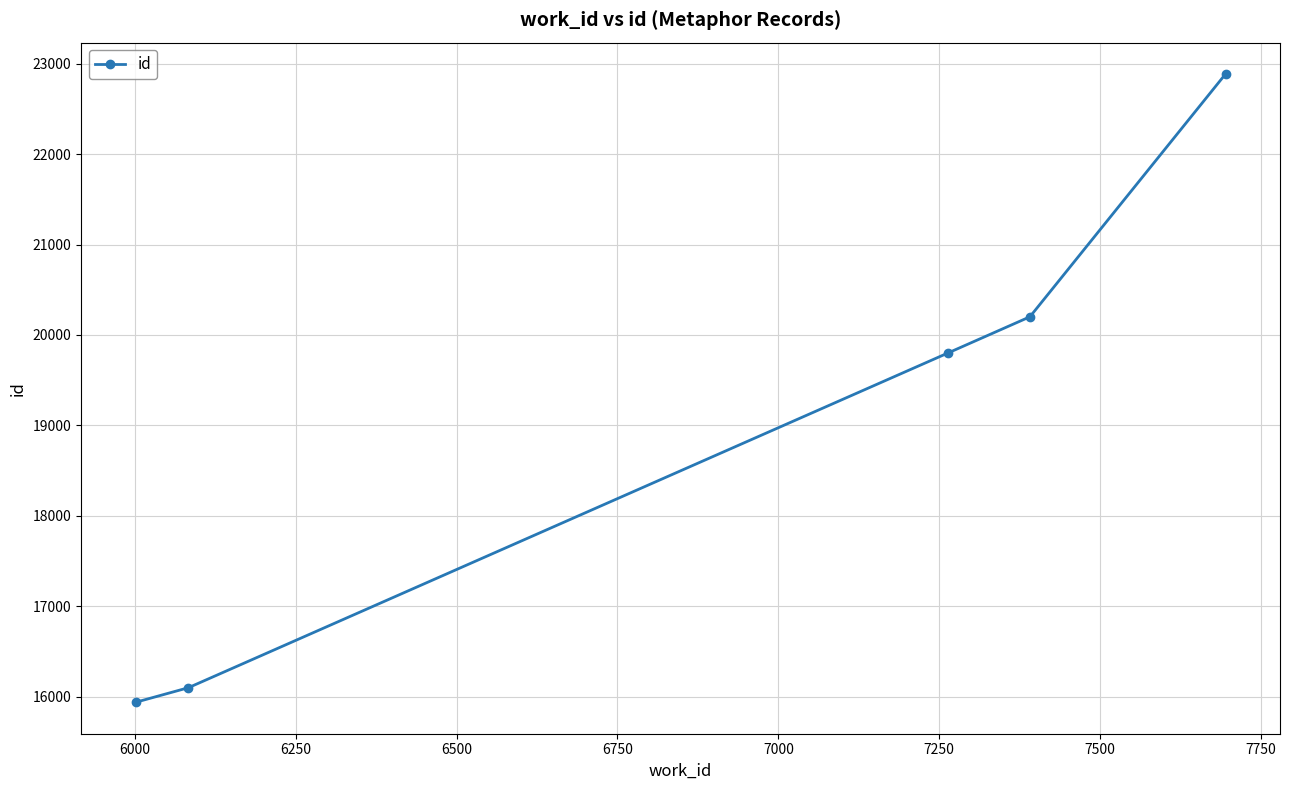

True or false: the data has more than 1 interior local peaks.

False